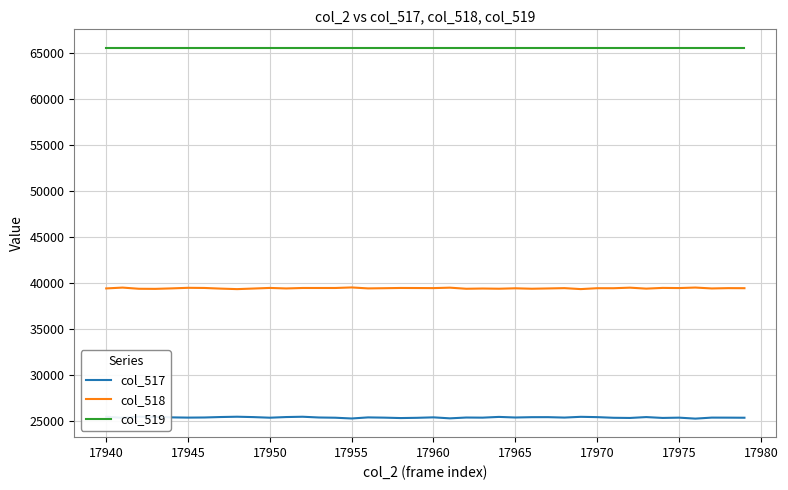

What is the smallest value displayed?

25268